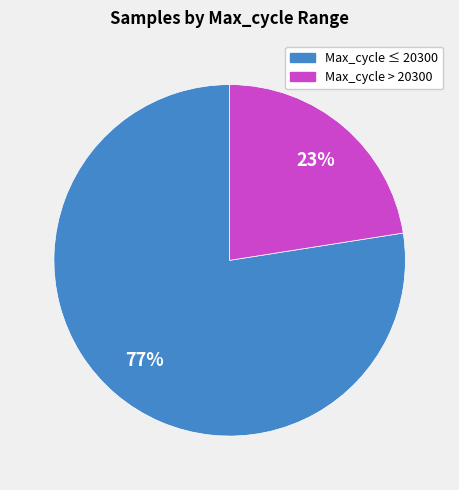

Count the number of slices in the pie.

2